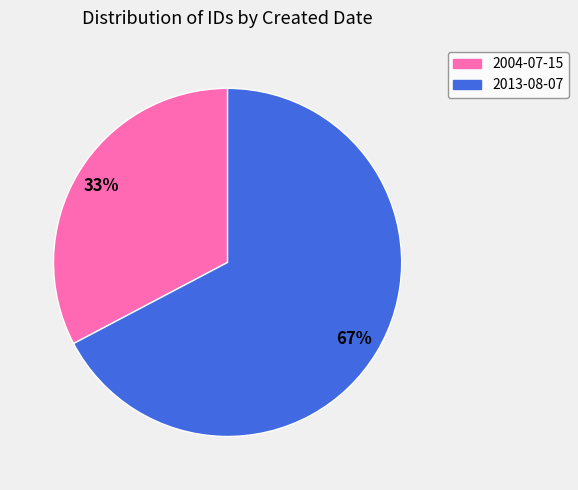

True or false: 2004-07-15 accounts for 39% of the total.

False